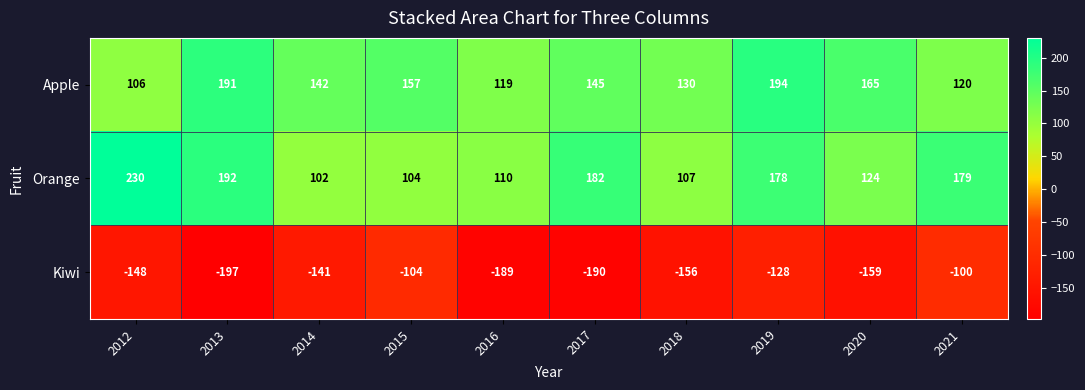

Which series has the largest range (max minus min)?

Orange